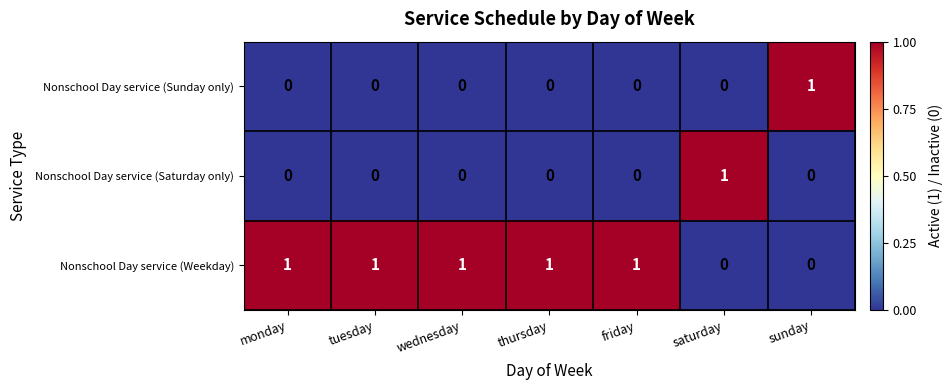

The Nonschool Day service (Saturday only) series shows 0 at monday. True or false?

True